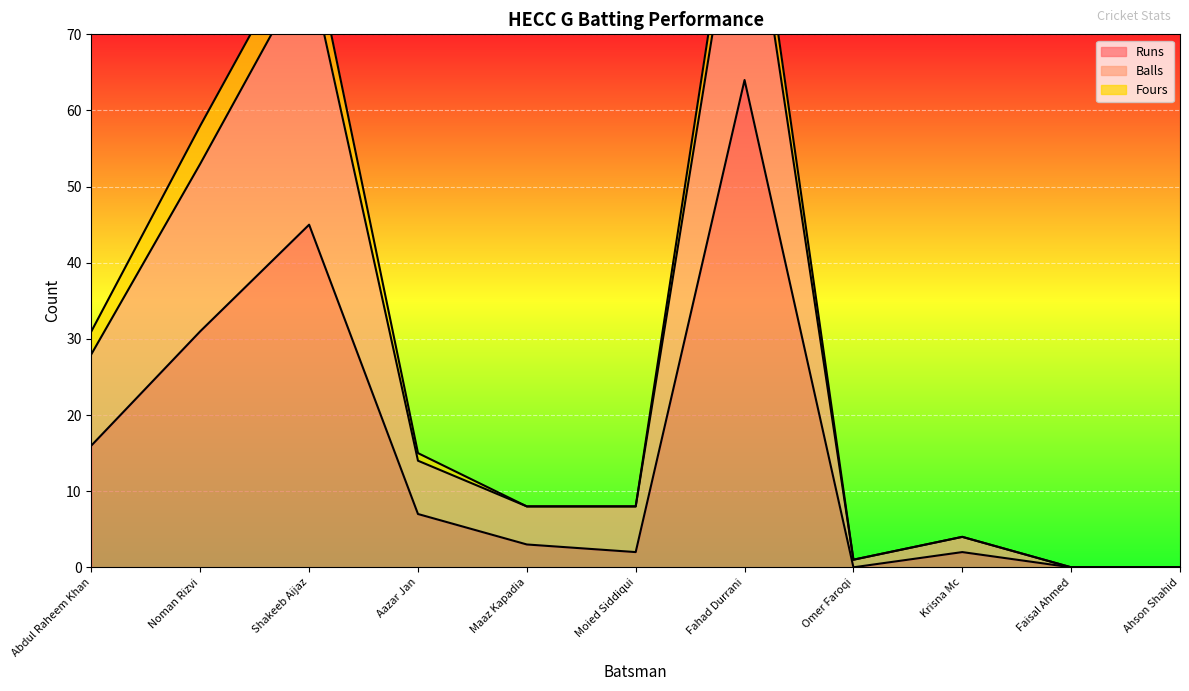

At which category does Runs reach its first local valley?

Moied Siddiqui